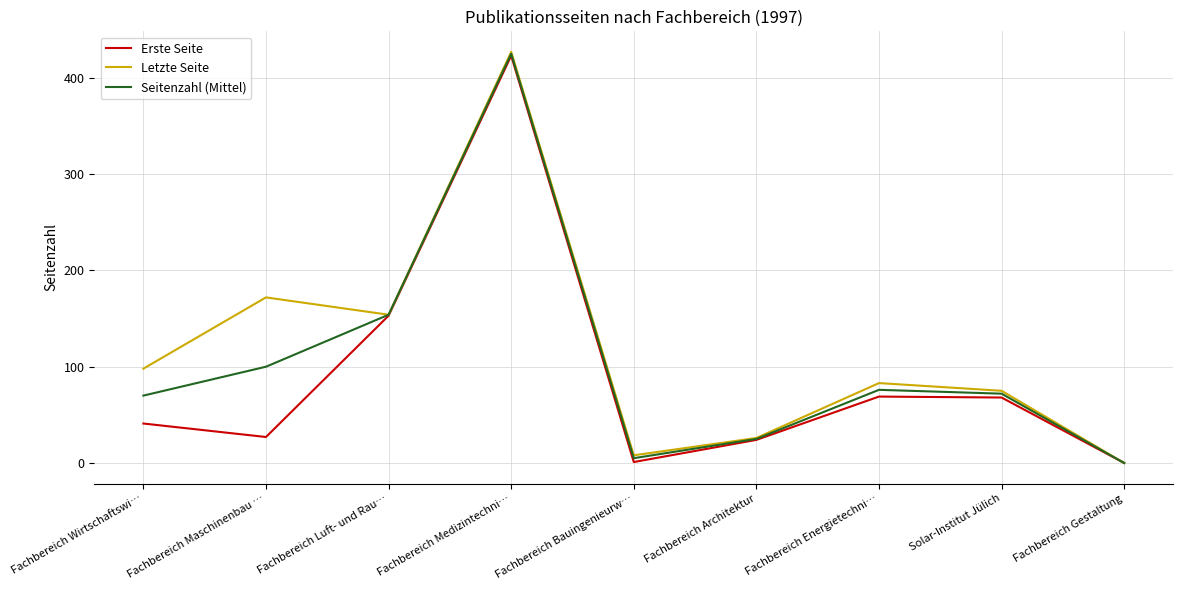

Rank the series at Fachbereich Wirtschaftswi… from highest to lowest value.

Letzte Seite, Seitenzahl (Mittel), Erste Seite